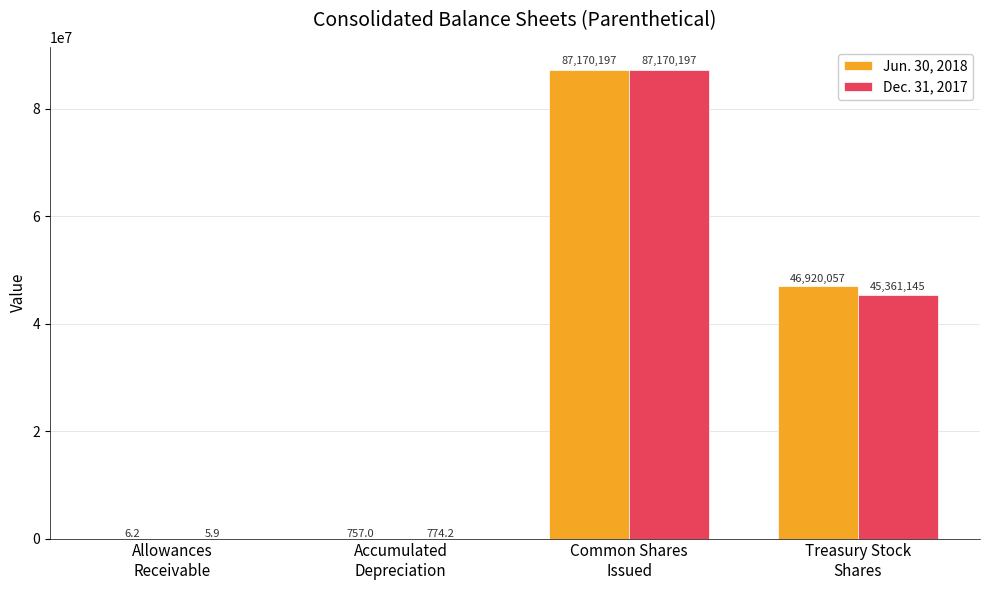

Which series has the largest total across all categories?

Jun. 30, 2018